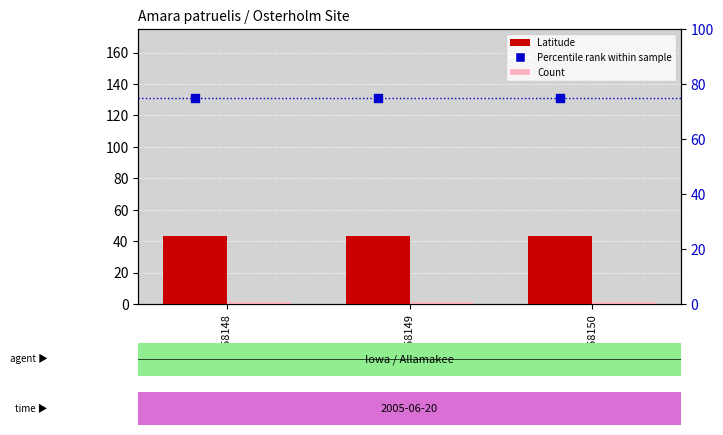

Which series has the largest total across all categories?

Percentile rank within sample